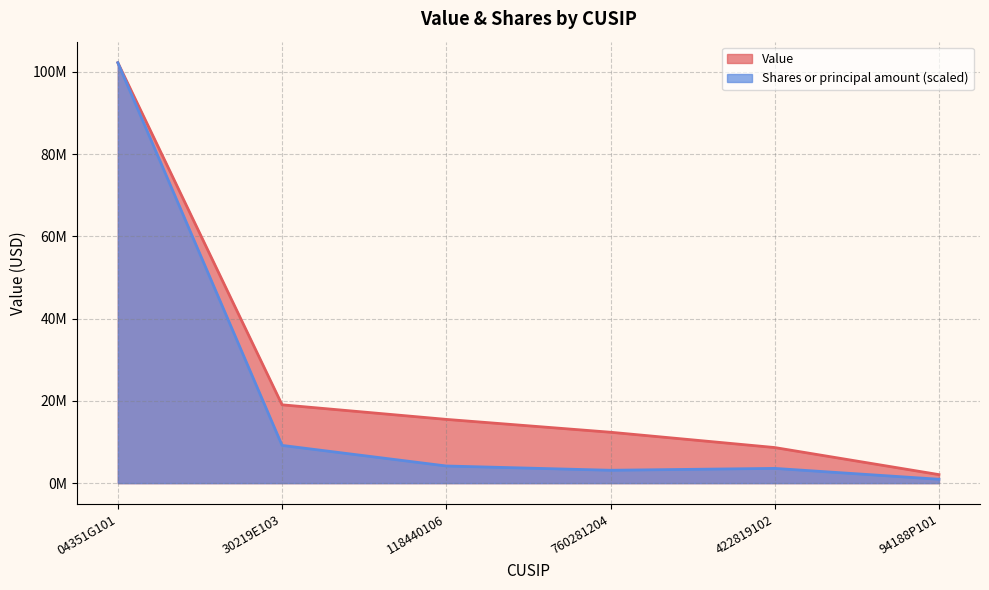

True or false: Value and Shares or principal amount intersect in this chart.

False